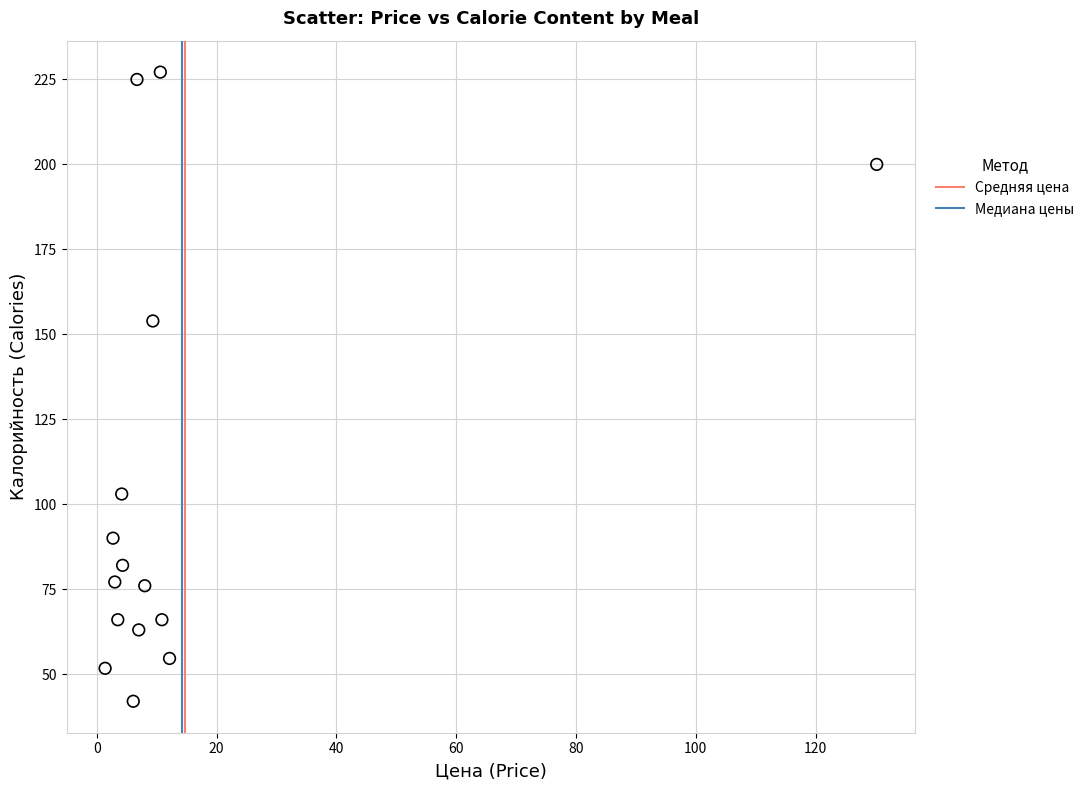

What Y value in the scatter plot is closest to 134?

153.9